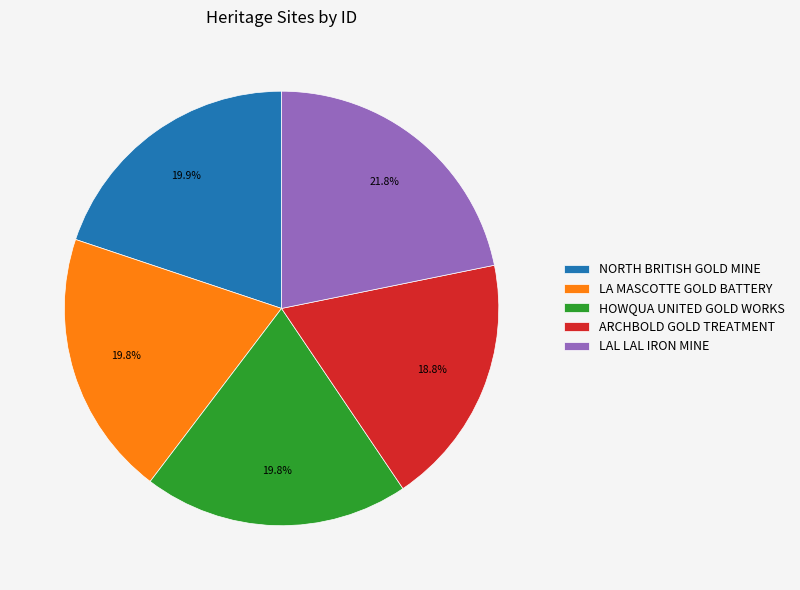

What is the ratio of the value at ARCHBOLD GOLD TREATMENT to the value at LAL LAL IRON MINE?

0.9